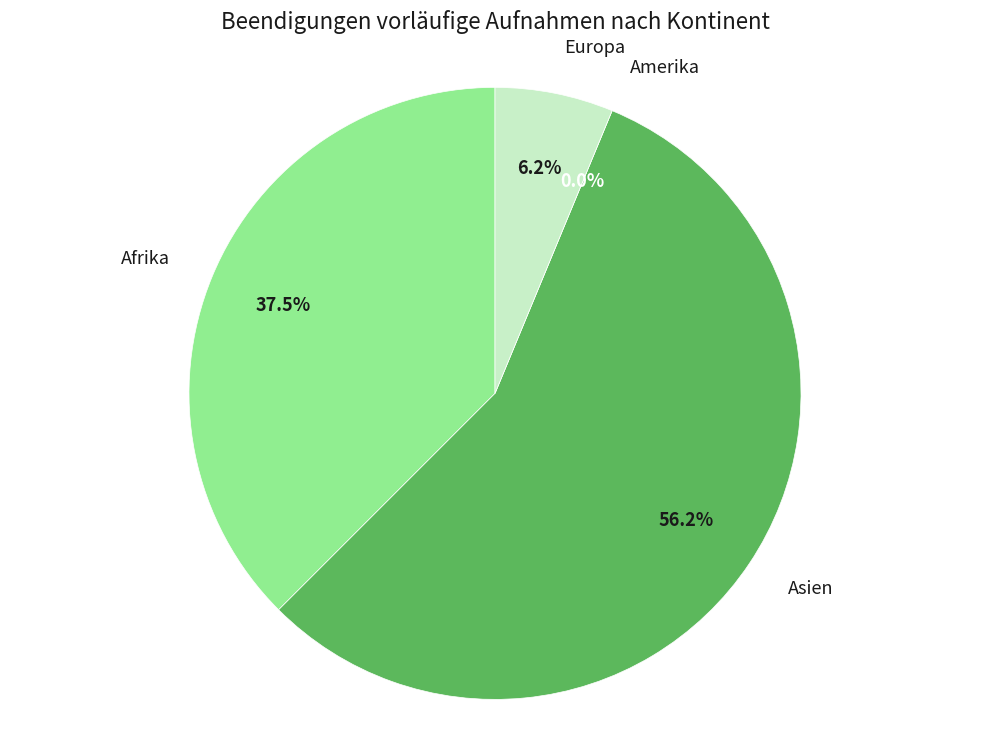

Which slice is the smallest?

Amerika